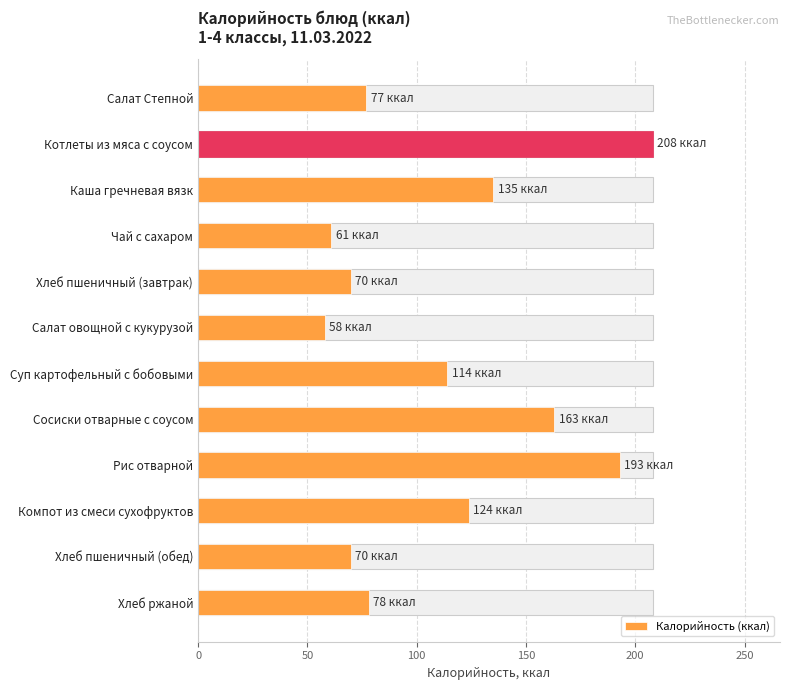

What is the sum of all values?

1351